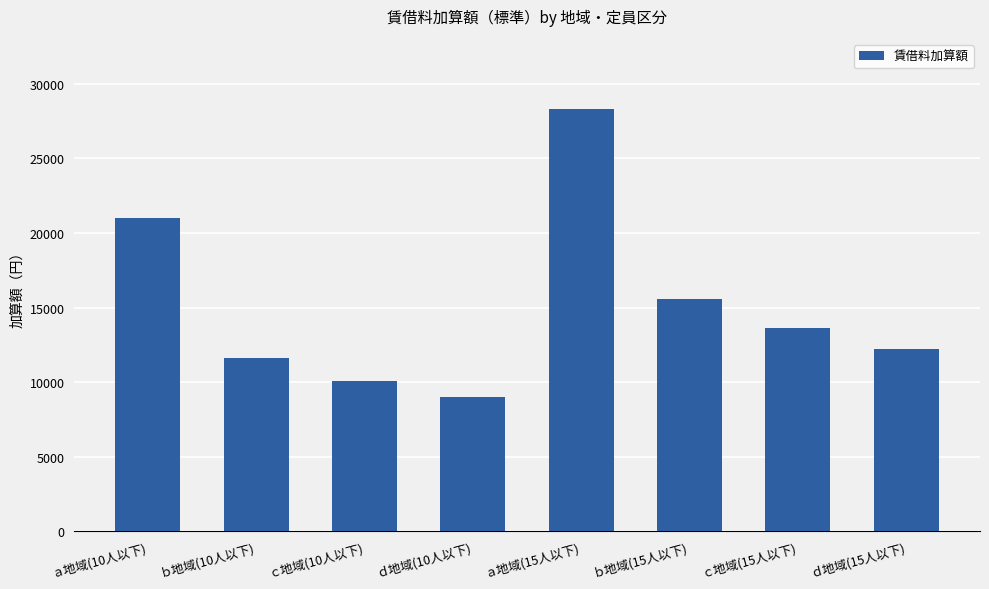

How many distinct data groups are displayed?

1